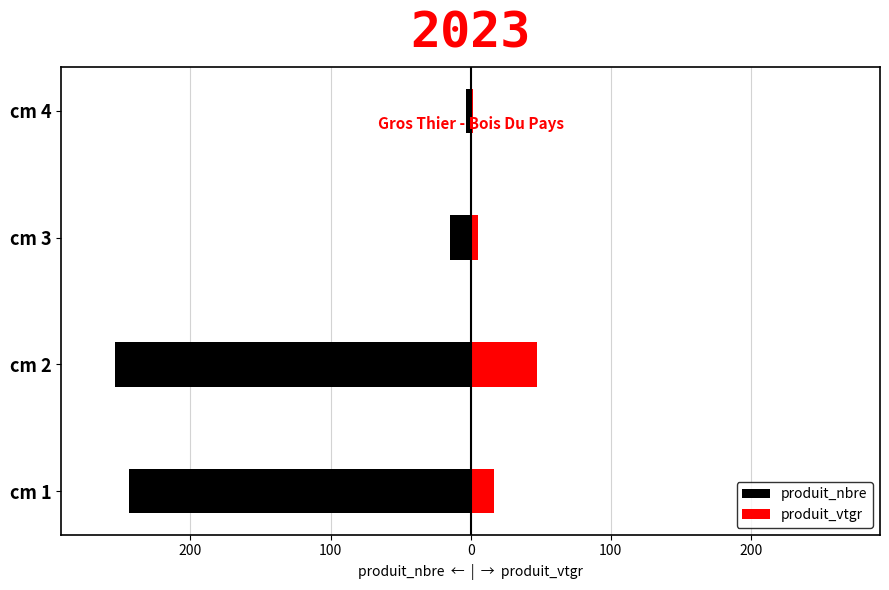

What is the average value of the produit_nbre series?

-129.0